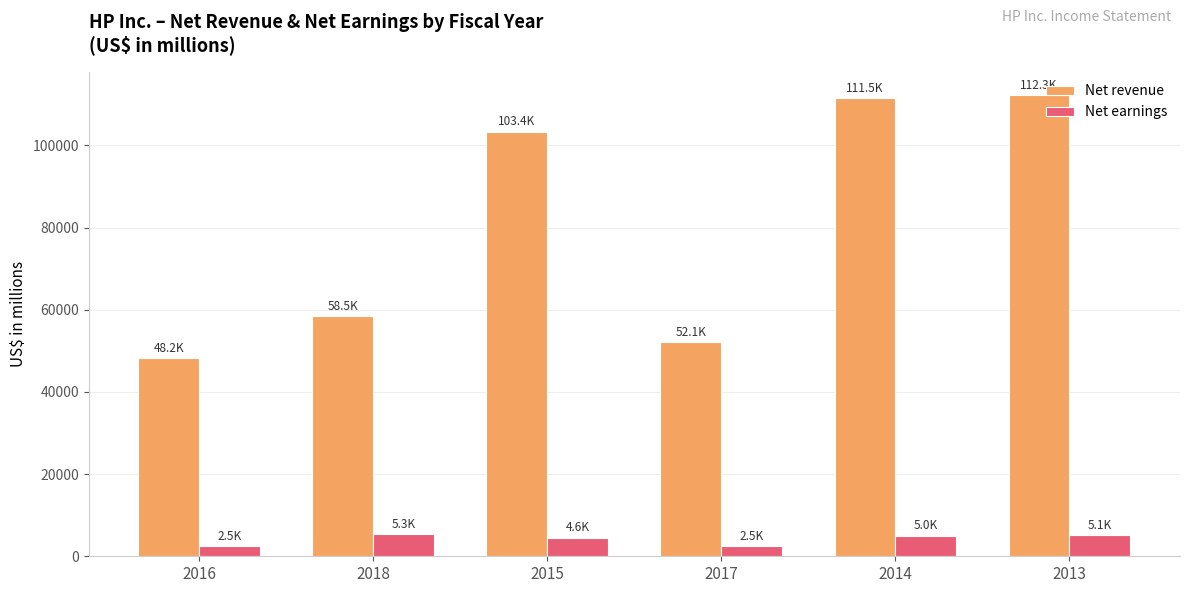

Which series has the largest total across all categories?

Net revenue